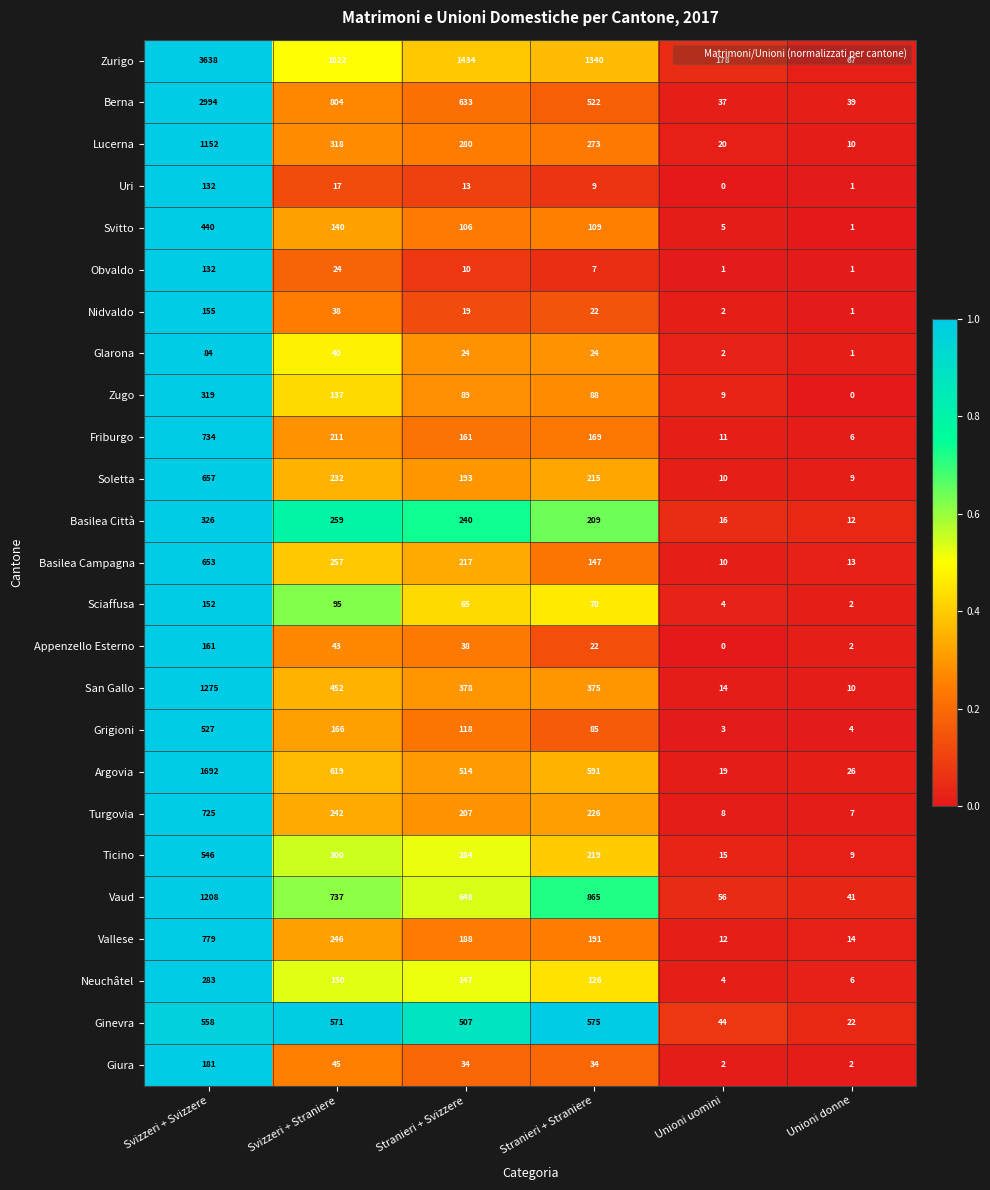

At which label does Basilea Città first exceed 240?

Svizzeri + Svizzere